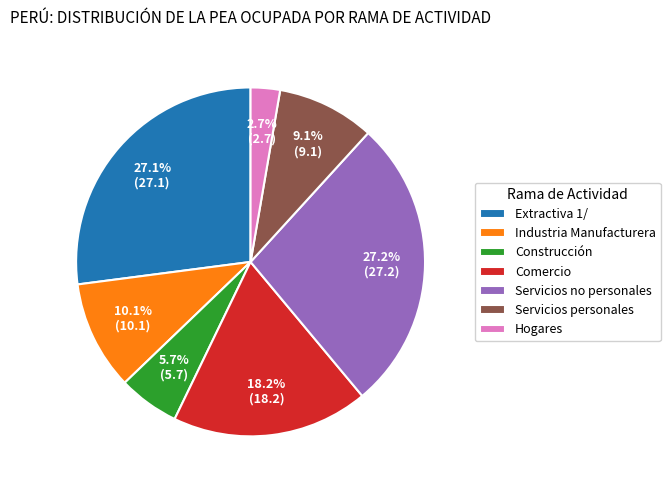

Is it true that Construcción is 6% of the pie?

True